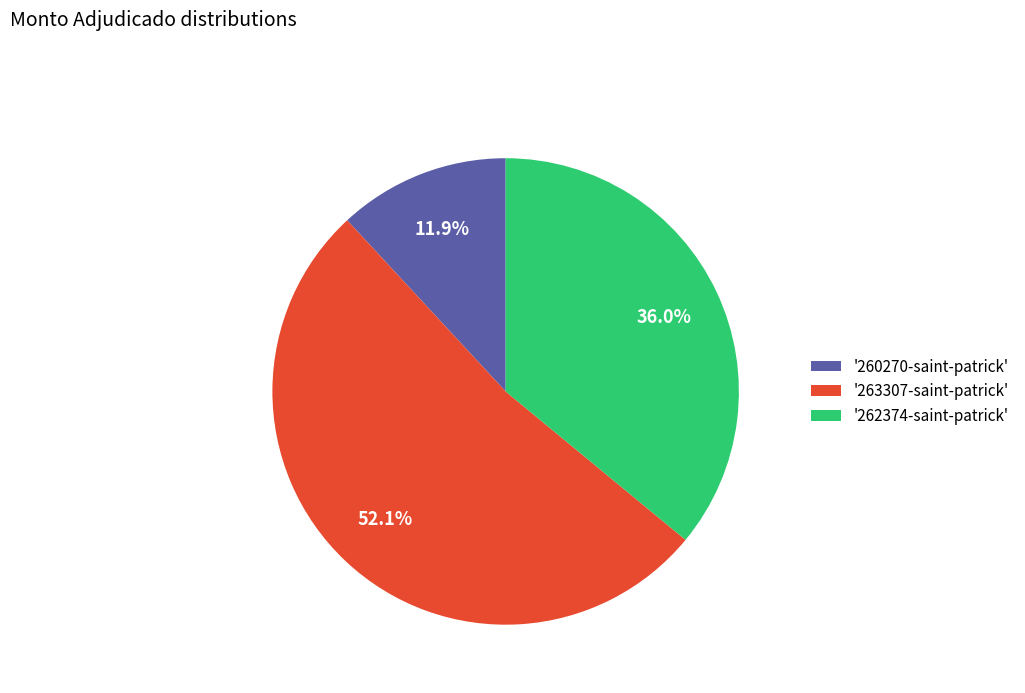

How many segments does this pie chart have?

3